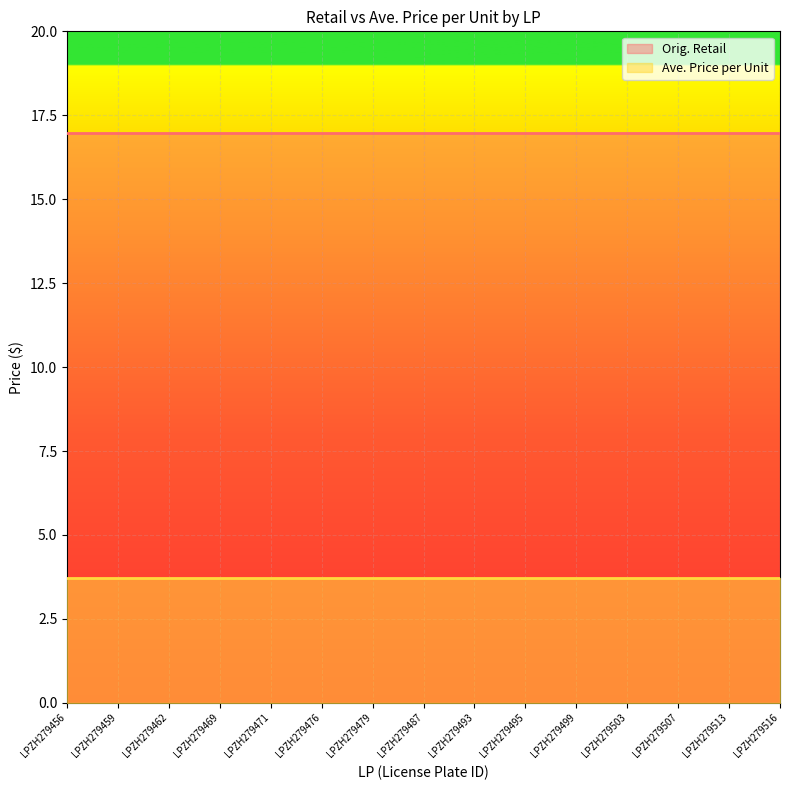

Rank the series by their average value, from lowest to highest.

Ave. Price per Unit, Orig. Retail